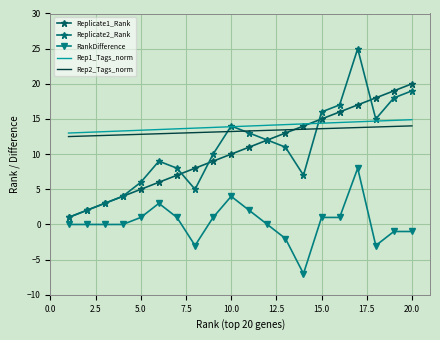

True or false: Replicate1_Rank has more than 1 points higher than both neighbors.

False